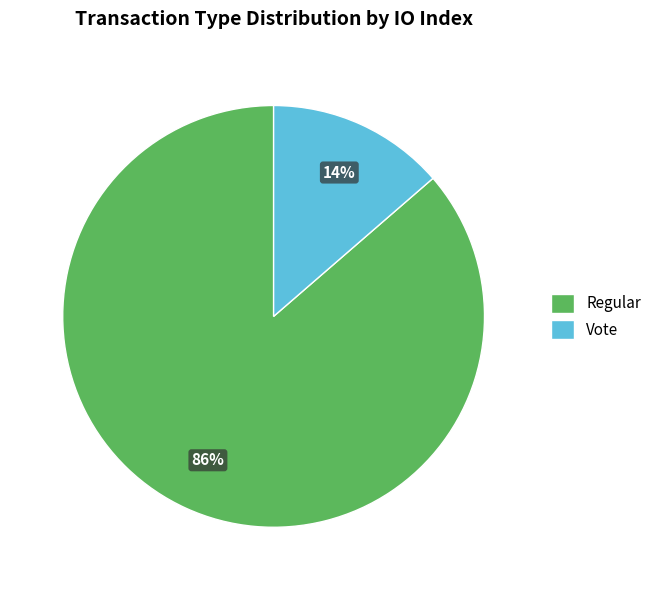

Combined, do Regular and Vote account for over 50%?

Yes